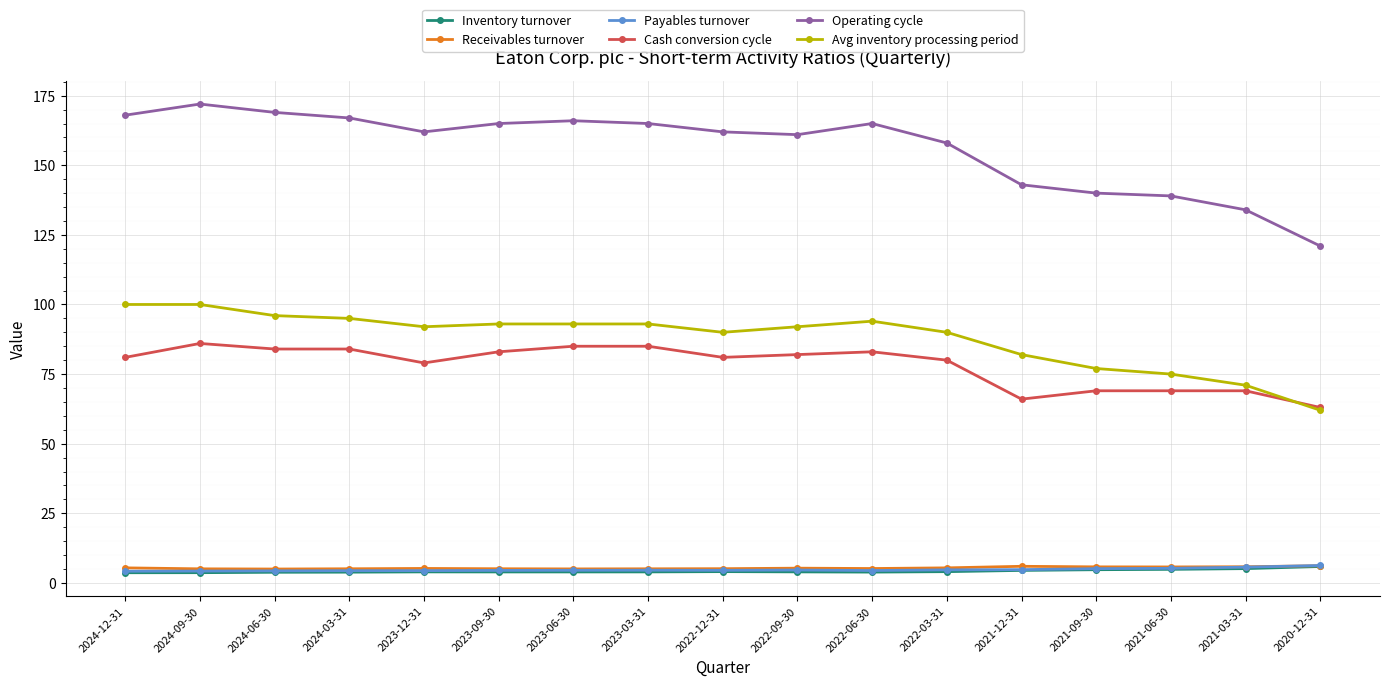

True or false: Operating cycle and Avg inventory processing period cross at least once.

False